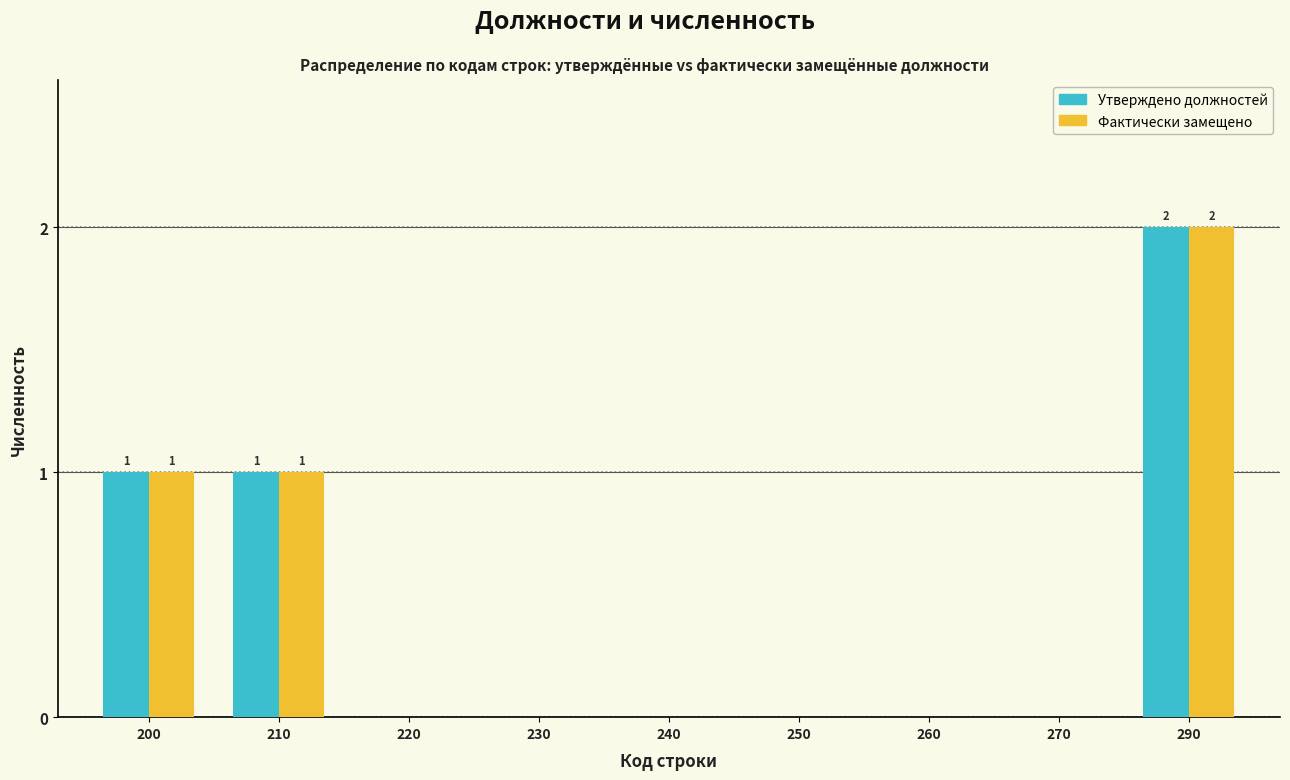

Reading left to right, transcribe all the data shown in this chart.

Утверждено должностей: 200=1	210=1	220=0	230=0	240=0	250=0	260=0	270=0	290=2
Фактически замещено: 200=1	210=1	220=0	230=0	240=0	250=0	260=0	270=0	290=2